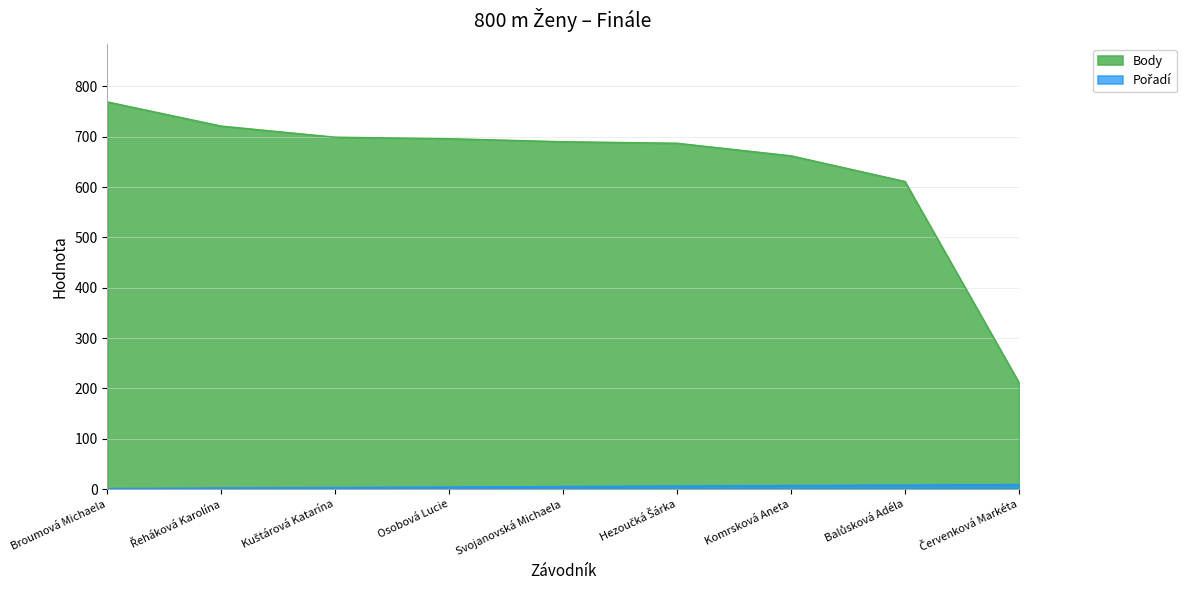

How many data points in Body are above 690?

4